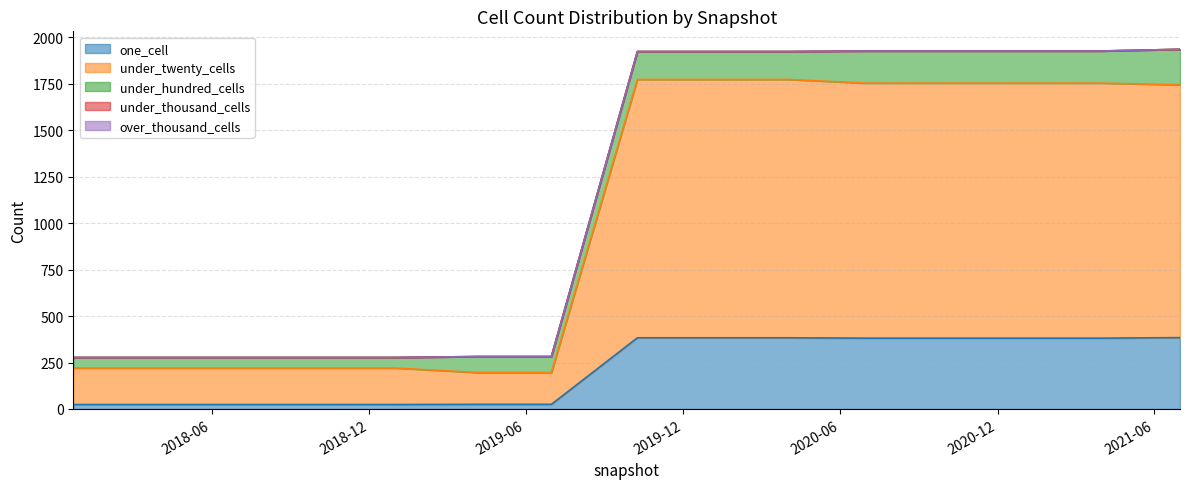

Reading left to right, list all the values displayed in this chart.

one_cell: 2017-12-22=24	2018-04-09=24	2018-07-11=24	2018-09-28=24	2019-01-01=24	2019-04-06=25	2019-07-01=25	2019-10-09=383	2020-01-01=383	2020-04-01=383	2020-07-01=381	2020-10-01=381	2021-01-01=381	2021-04-01=381	2021-07-01=384
under_twenty_cells: 2017-12-22=196	2018-04-09=196	2018-07-11=196	2018-09-28=196	2019-01-01=196	2019-04-06=171	2019-07-01=171	2019-10-09=1390	2020-01-01=1390	2020-04-01=1390	2020-07-01=1372	2020-10-01=1372	2021-01-01=1372	2021-04-01=1372	2021-07-01=1360
under_hundred_cells: 2017-12-22=57	2018-04-09=57	2018-07-11=57	2018-09-28=57	2019-01-01=57	2019-04-06=86	2019-07-01=86	2019-10-09=150	2020-01-01=150	2020-04-01=150	2020-07-01=173	2020-10-01=173	2021-01-01=173	2021-04-01=173	2021-07-01=191
under_thousand_cells: 2017-12-22=0	2018-04-09=0	2018-07-11=0	2018-09-28=0	2019-01-01=0	2019-04-06=0	2019-07-01=0	2019-10-09=0	2020-01-01=0	2020-04-01=0	2020-07-01=0	2020-10-01=0	2021-01-01=0	2021-04-01=0	2021-07-01=0
over_thousand_cells: 2017-12-22=0	2018-04-09=0	2018-07-11=0	2018-09-28=0	2019-01-01=0	2019-04-06=0	2019-07-01=0	2019-10-09=0	2020-01-01=0	2020-04-01=0	2020-07-01=0	2020-10-01=0	2021-01-01=0	2021-04-01=0	2021-07-01=0